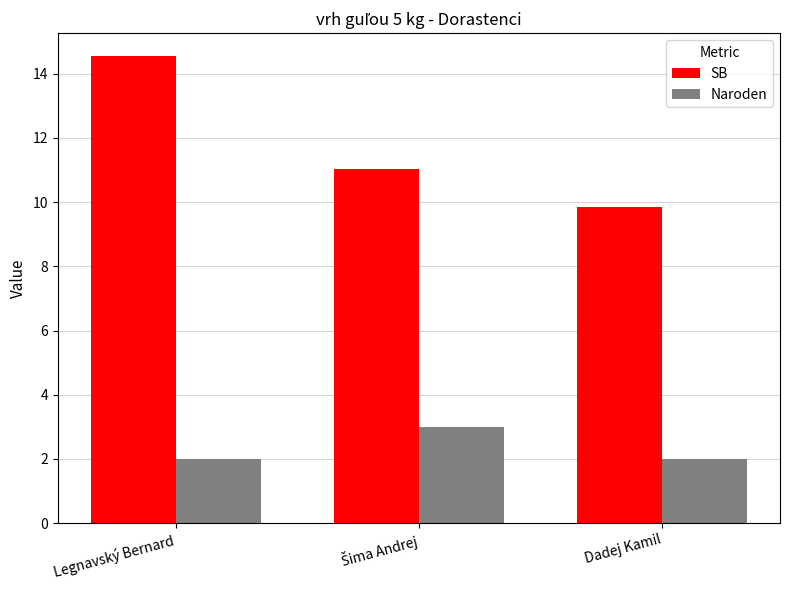

What is the label of the 3rd bar from the left?

Dadej Kamil